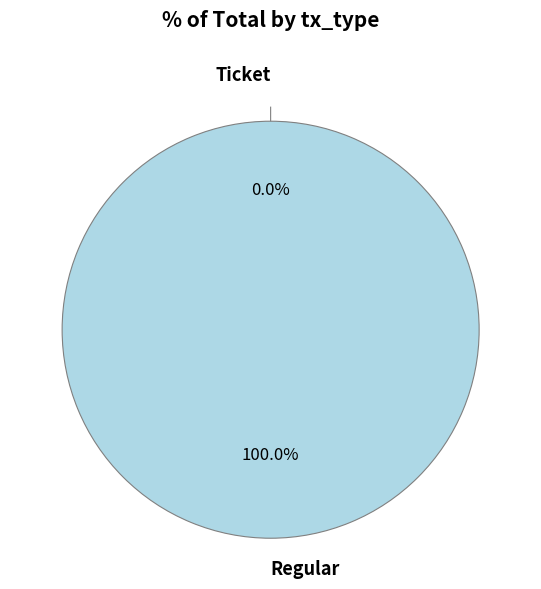

Rank the categories by value from highest to lowest.

Regular, Ticket